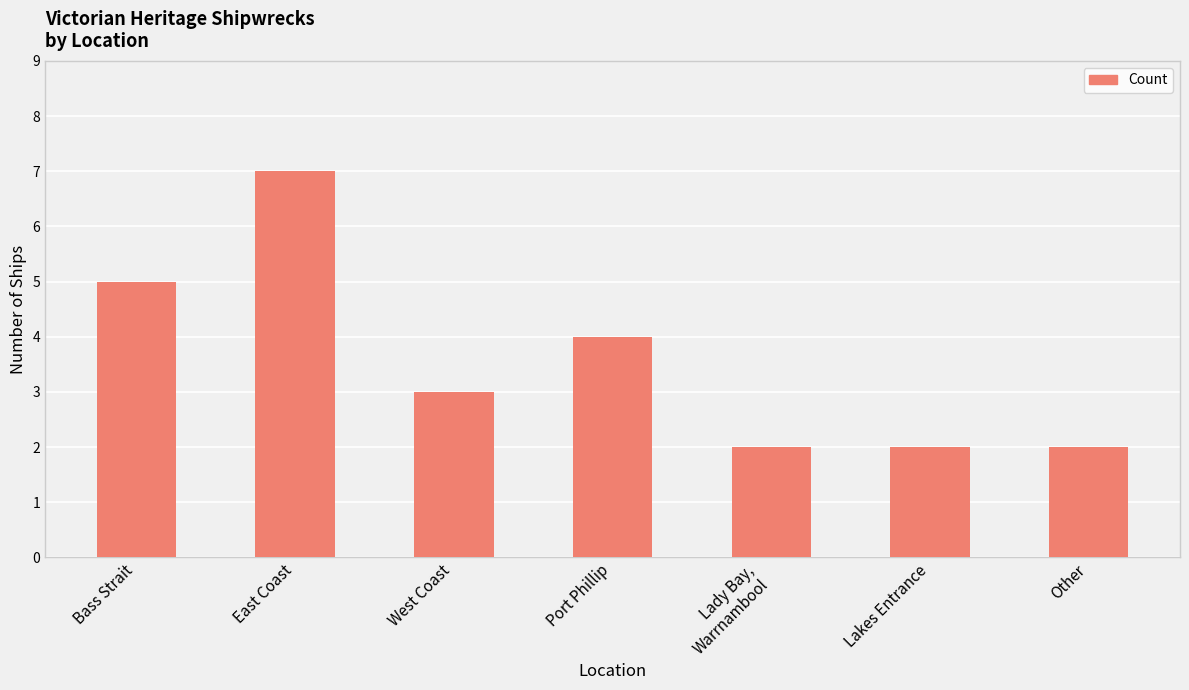

Approximately how many times larger is the value at Bass Strait compared to West Coast?

1.7